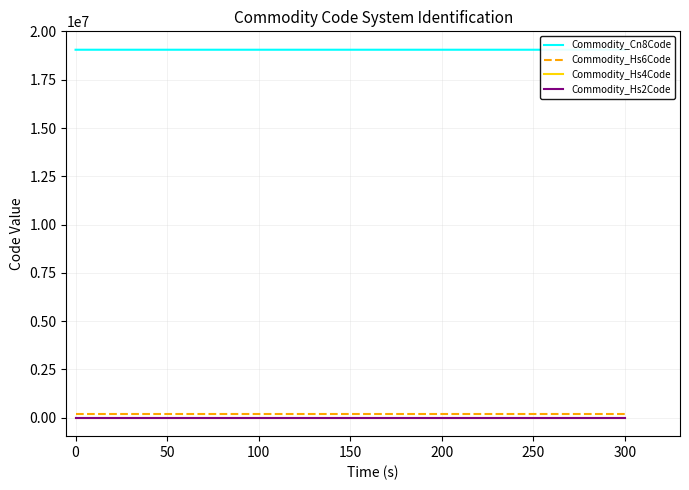

True or false: Commodity_Hs4Code has a value of 1905 at 0.

True